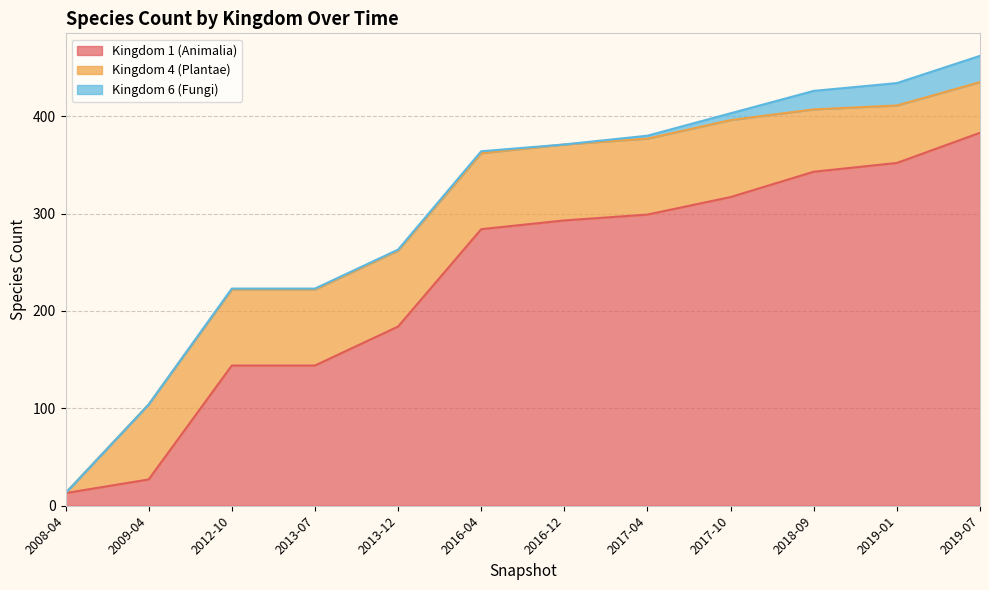

At which label does Kingdom 1 (Animalia) first exceed 293?

2017-04